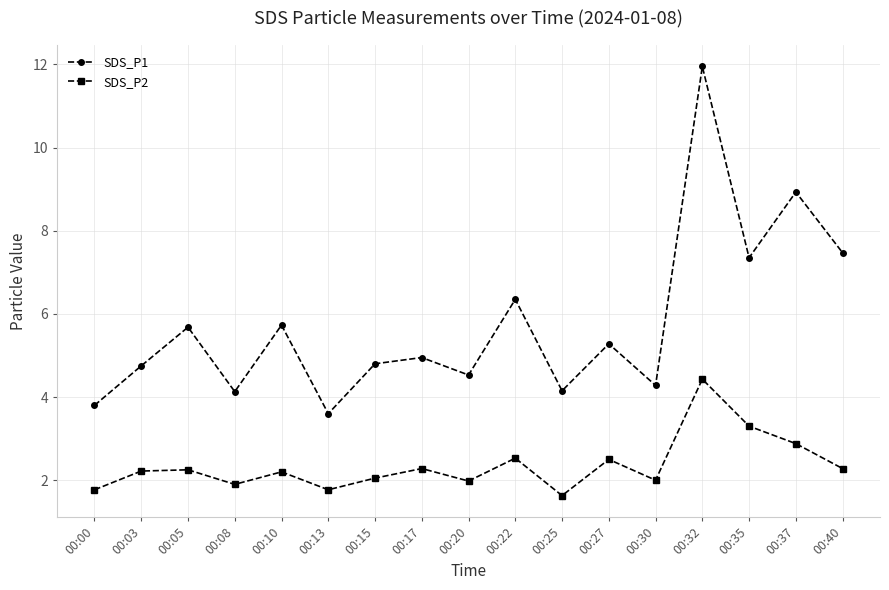

What is the difference between the second highest and minimum values in the SDS_P1 series?

5.3